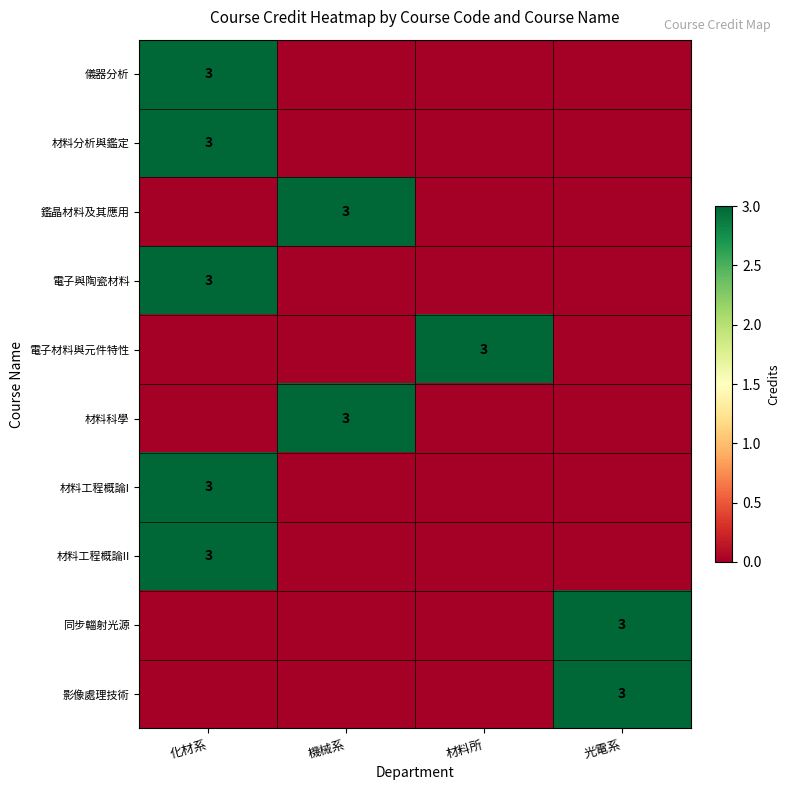

Is it true that 影像處理技術 equals 3 at 光電系?

True